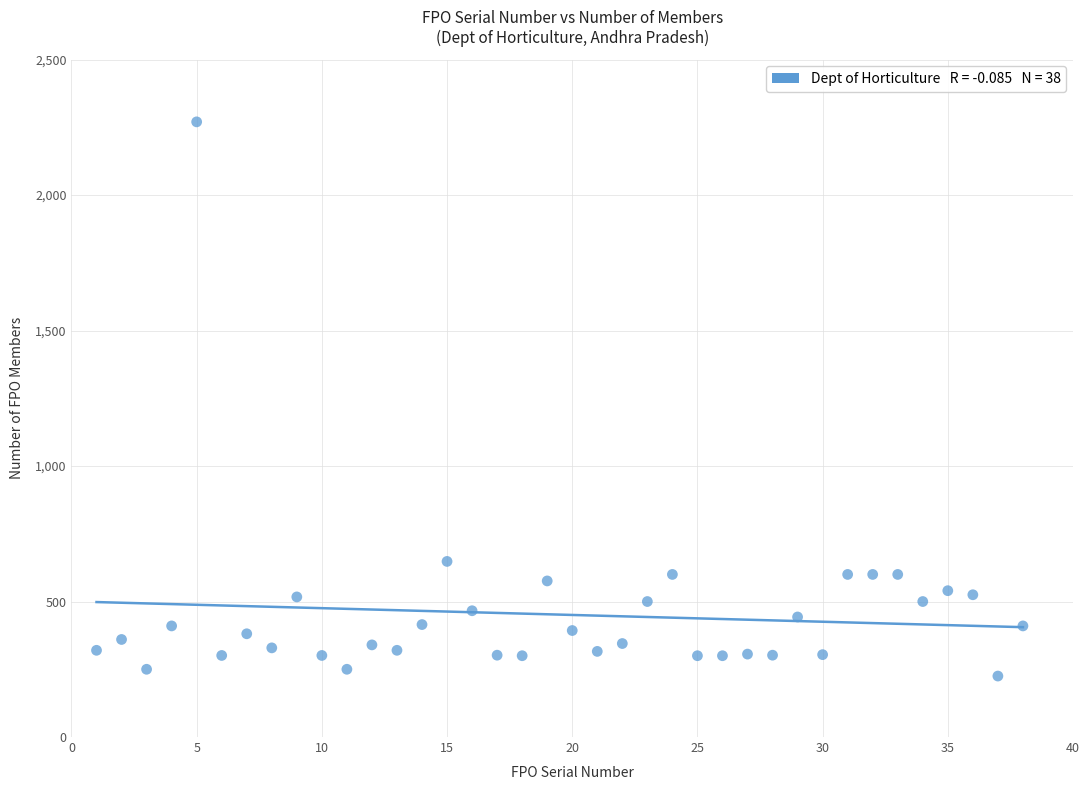

What is the range of Y values (max minus min)?

2045